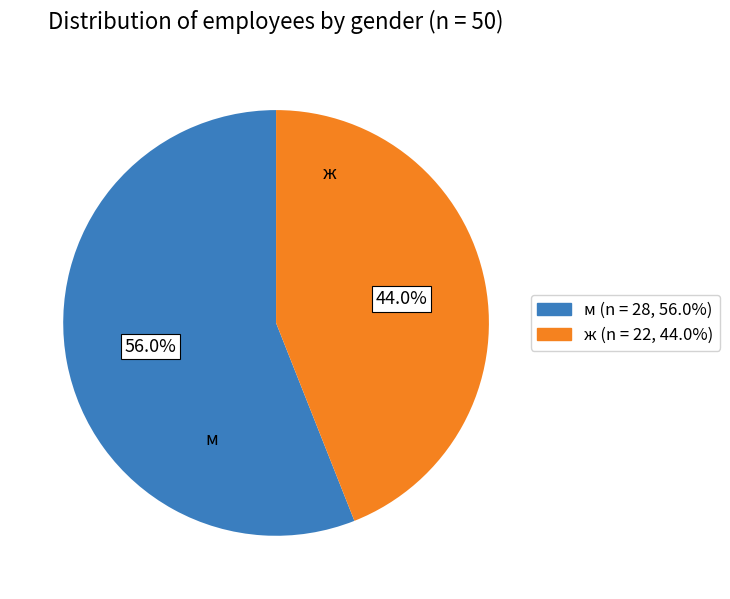

The м slice represents 56% of the pie. True or false?

True